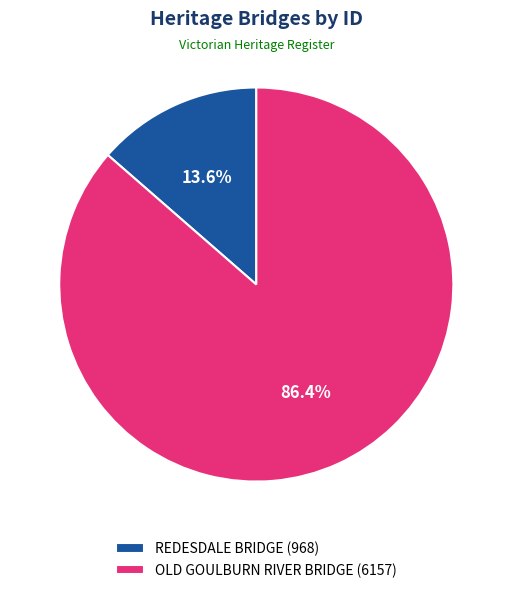

To the nearest percent, what is the difference between the REDESDALE BRIDGE and OLD GOULBURN RIVER BRIDGE slice percentages?

73%